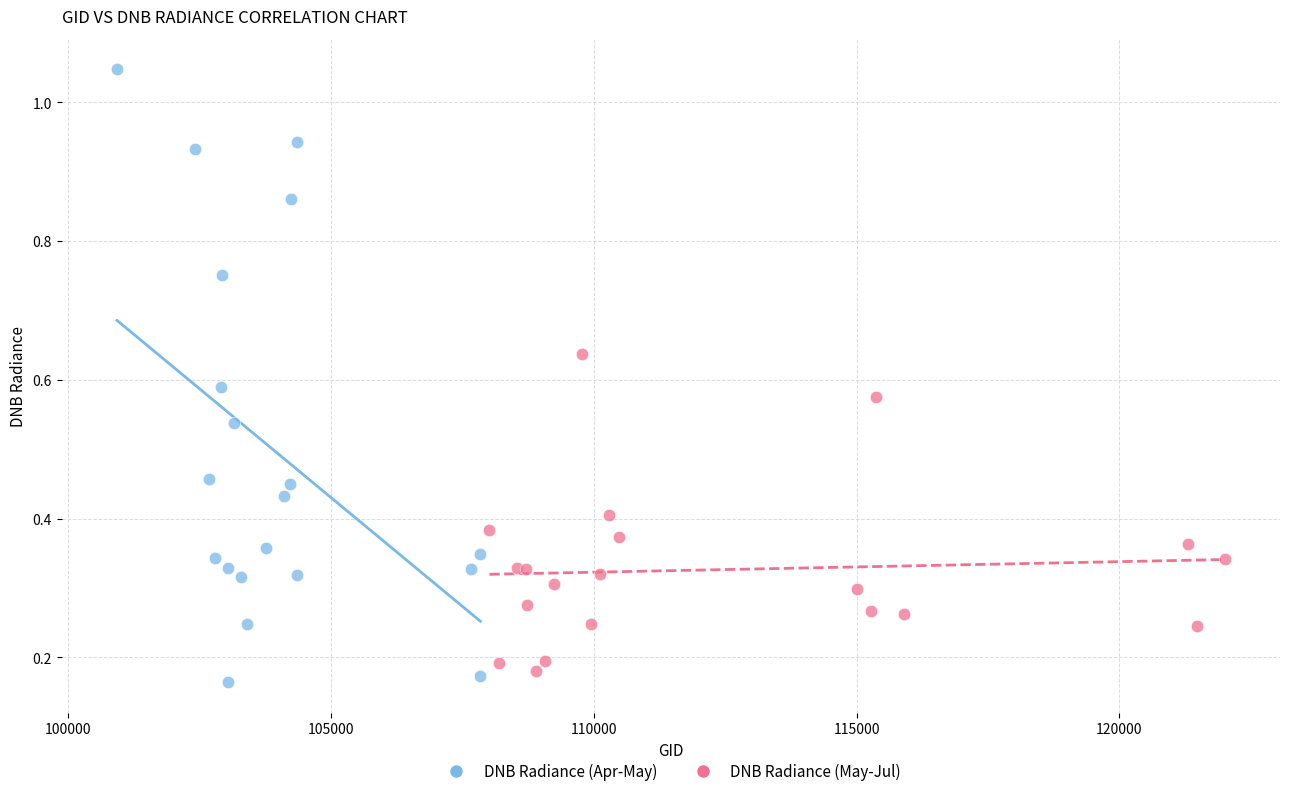

Which series reaches the maximum Y coordinate?

DNB Radiance (Apr-May)